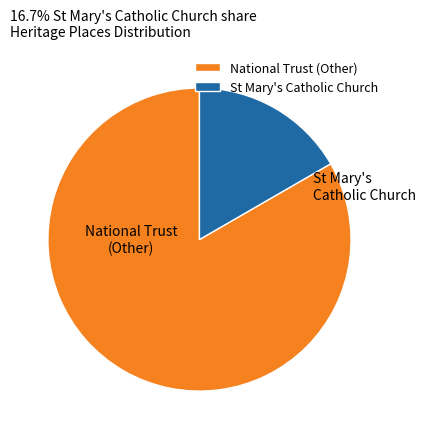

Approximately how many times larger is the value at National Trust (Other) compared to St Mary's Catholic Church?

5.0